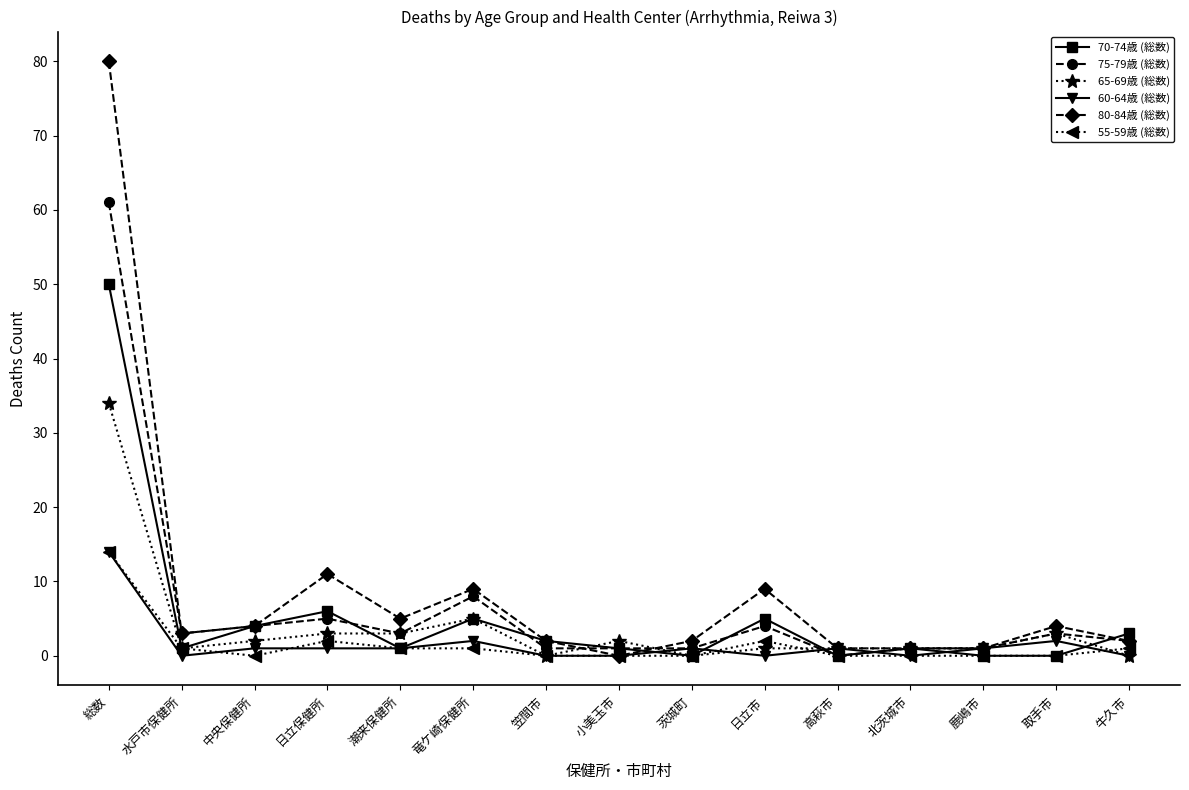

Which series has the largest total across all categories?

80-84歳 (総数)